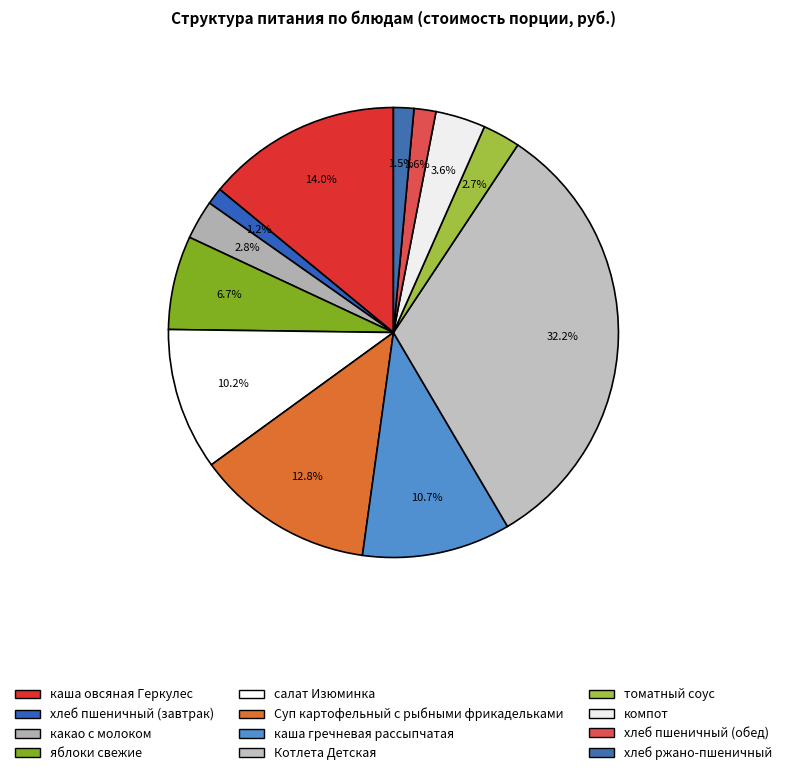

How many slices are in this pie chart?

12